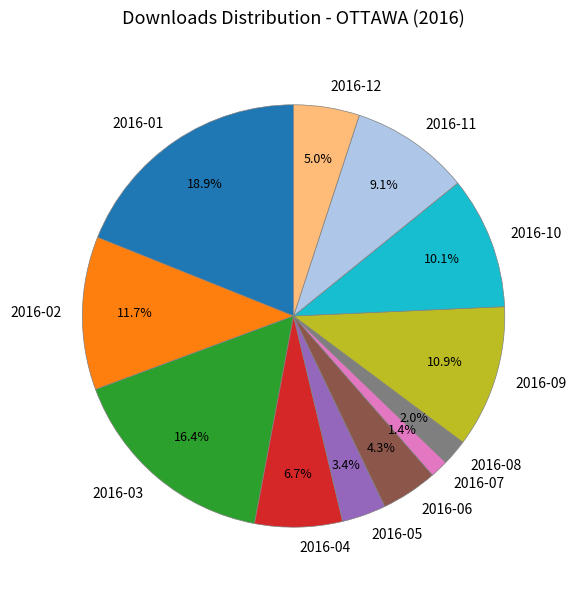

What percentage is NOT represented by 2016-01?

81.1%